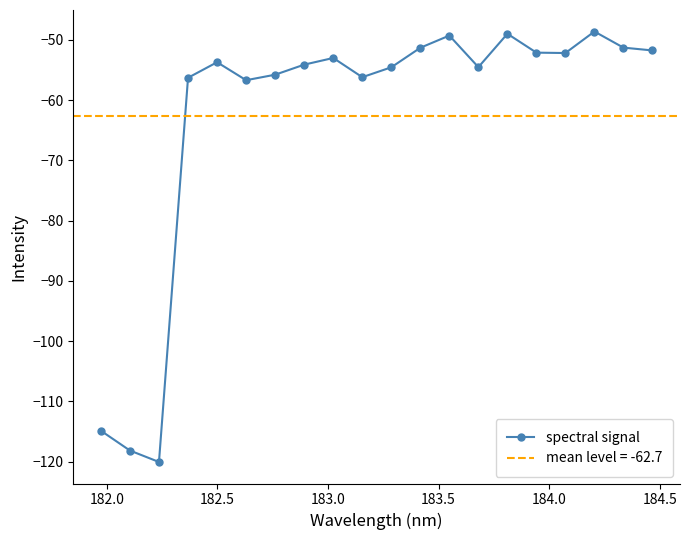

What is the maximum value for spectral signal?

-48.6